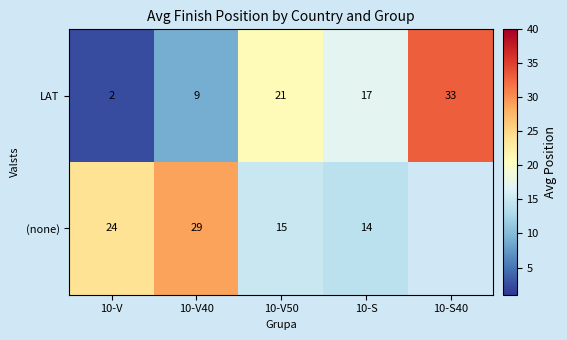

What is the approximate value of LAT at 10-V40?

9.0